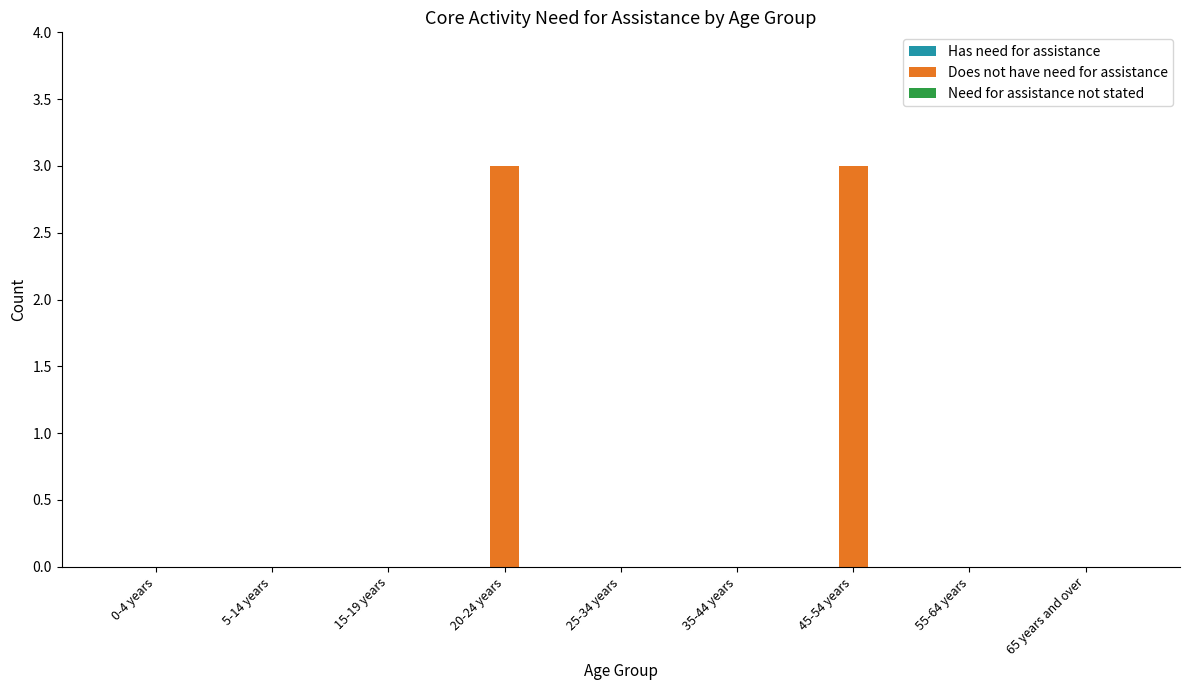

Reading left to right, what are all the values shown in this chart?

0-4 years=0	5-14 years=0	15-19 years=0	20-24 years=3	25-34 years=0	35-44 years=0	45-54 years=3	55-64 years=0	65 years and over=0